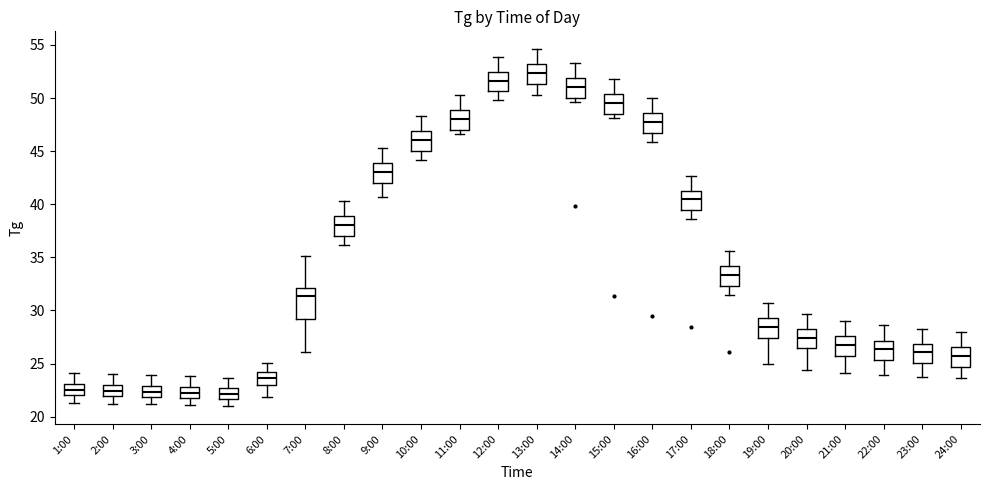

Which box is the tallest, from its lower edge to its upper edge?

7:00